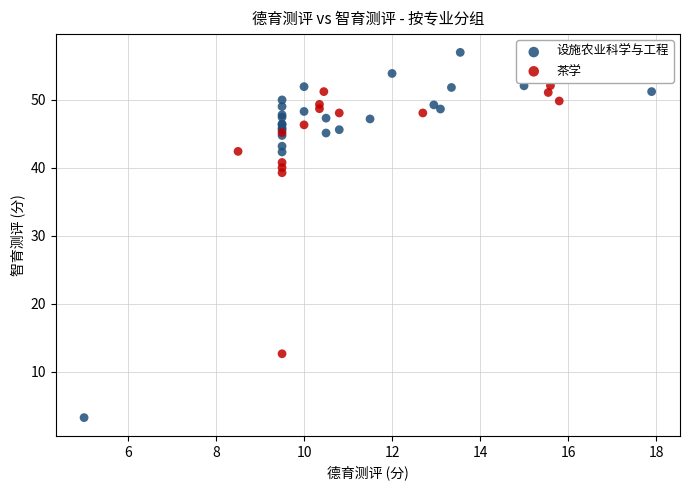

Which series contains the highest Y value?

设施农业科学与工程